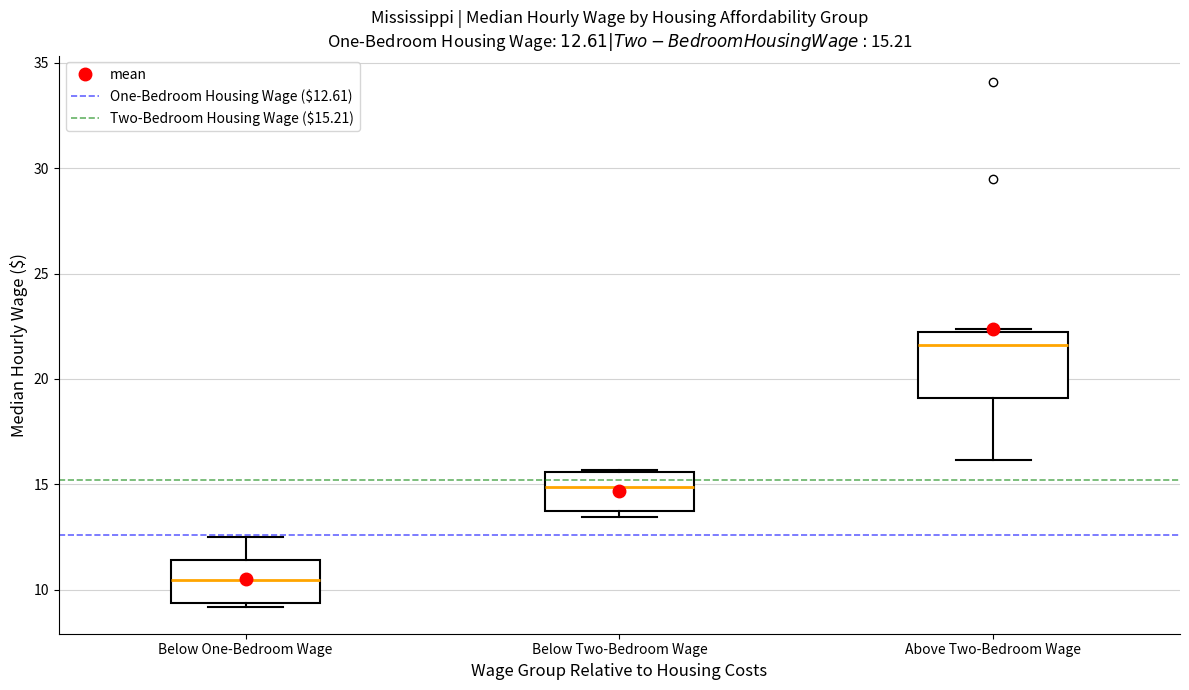

Which box is the tallest, from its lower edge to its upper edge?

Above Two-Bedroom Wage